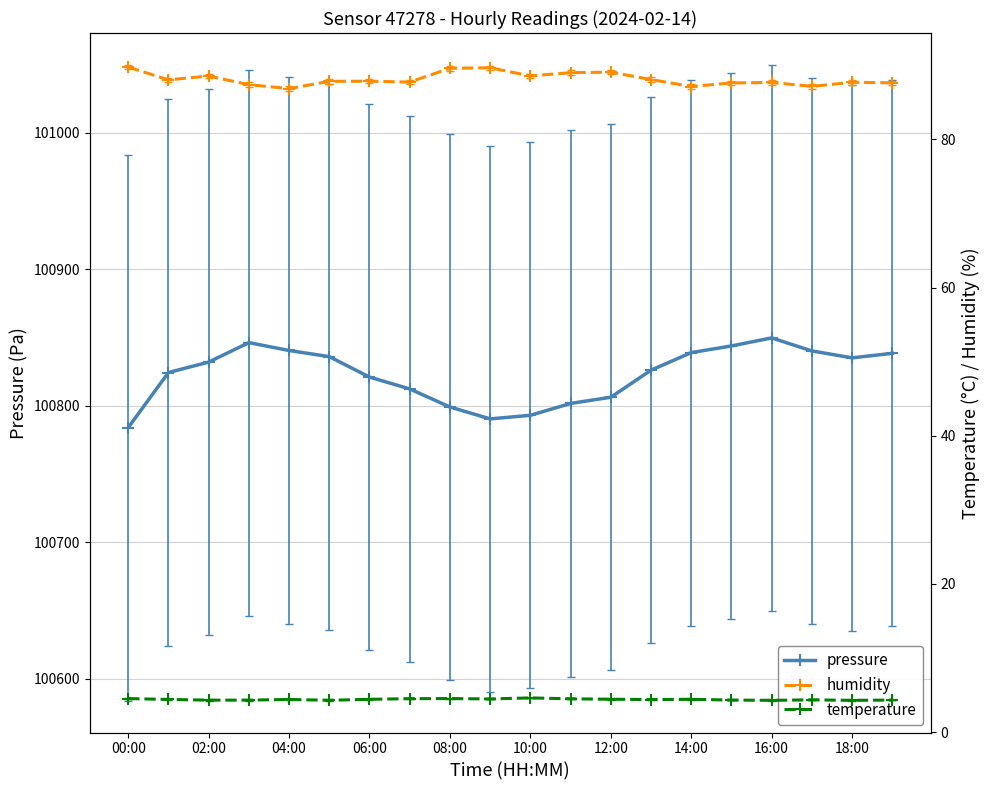

The value of pressure at 08:00 is 100799.0. True or false?

True